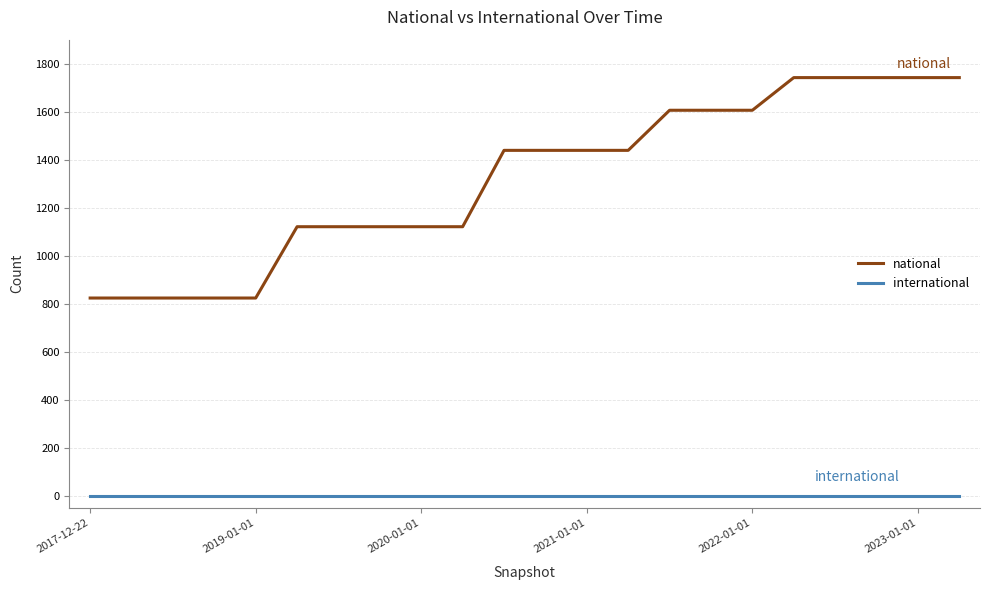

True or false: international and national cross at least once.

False